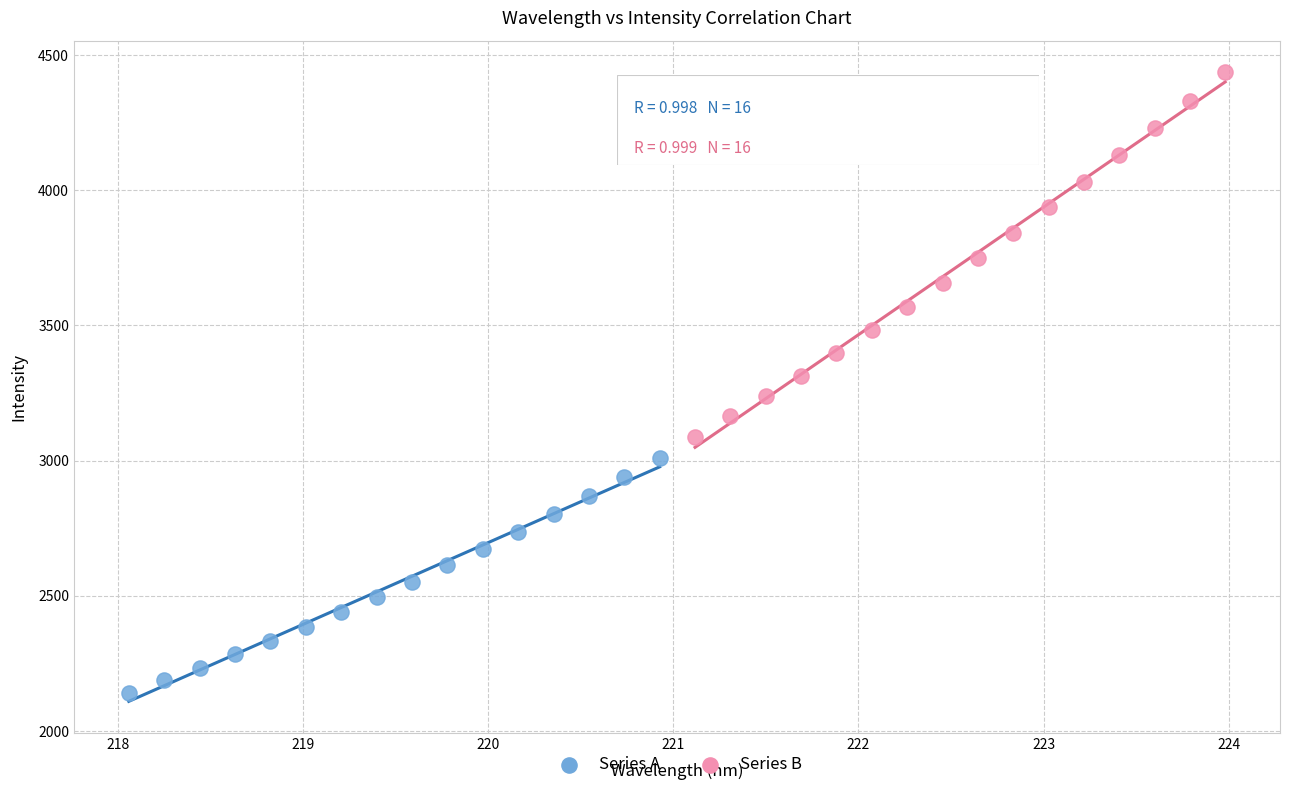

Which series has the largest Y range (max minus min)?

Series B